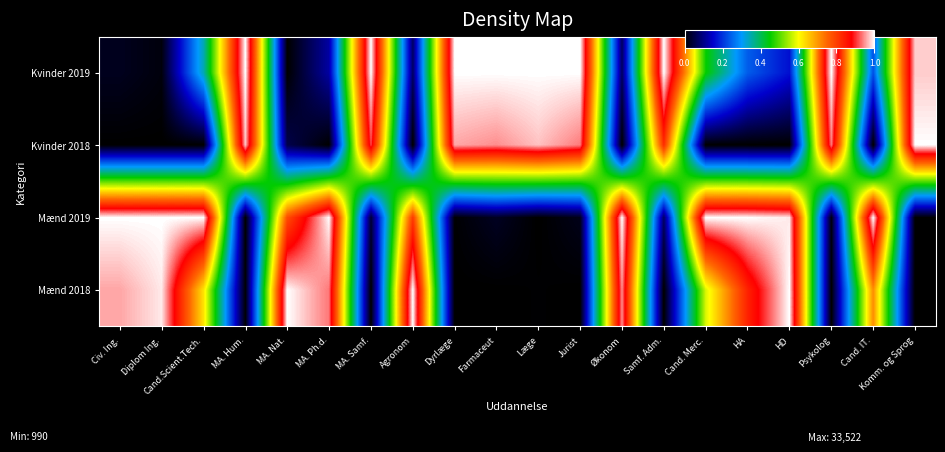

Which has a higher value, Dyrlæge or Økonom?

Økonom